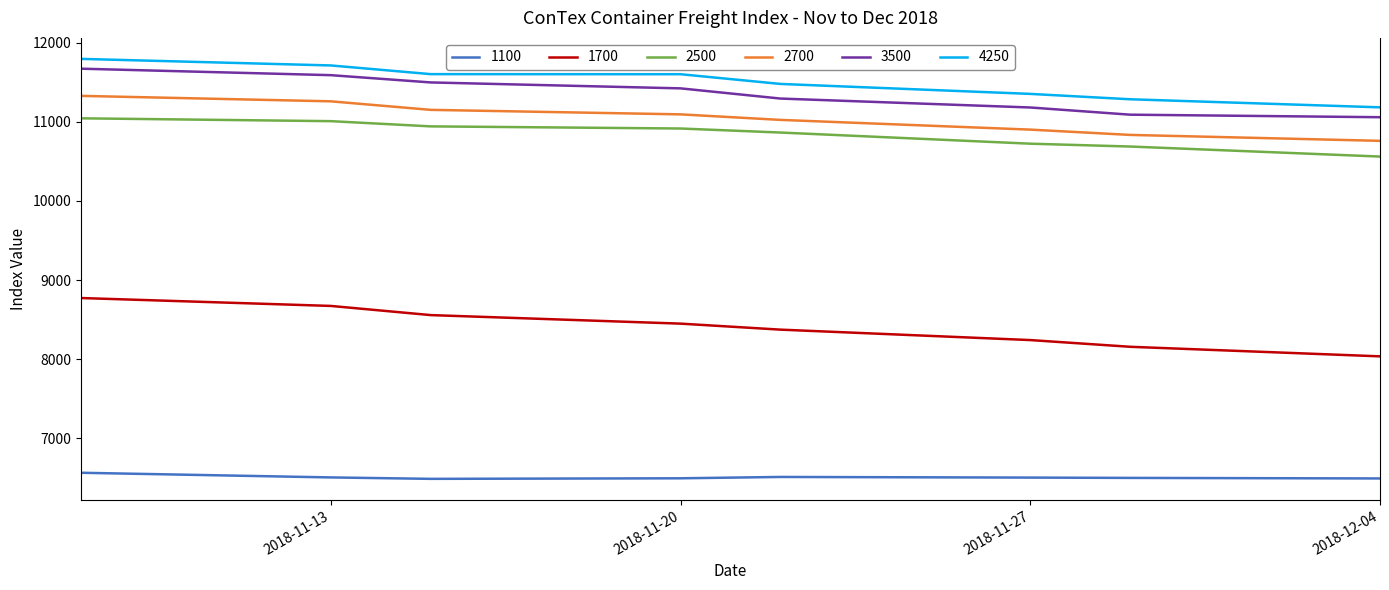

True or false: 2700 and 3500 intersect in this chart.

False